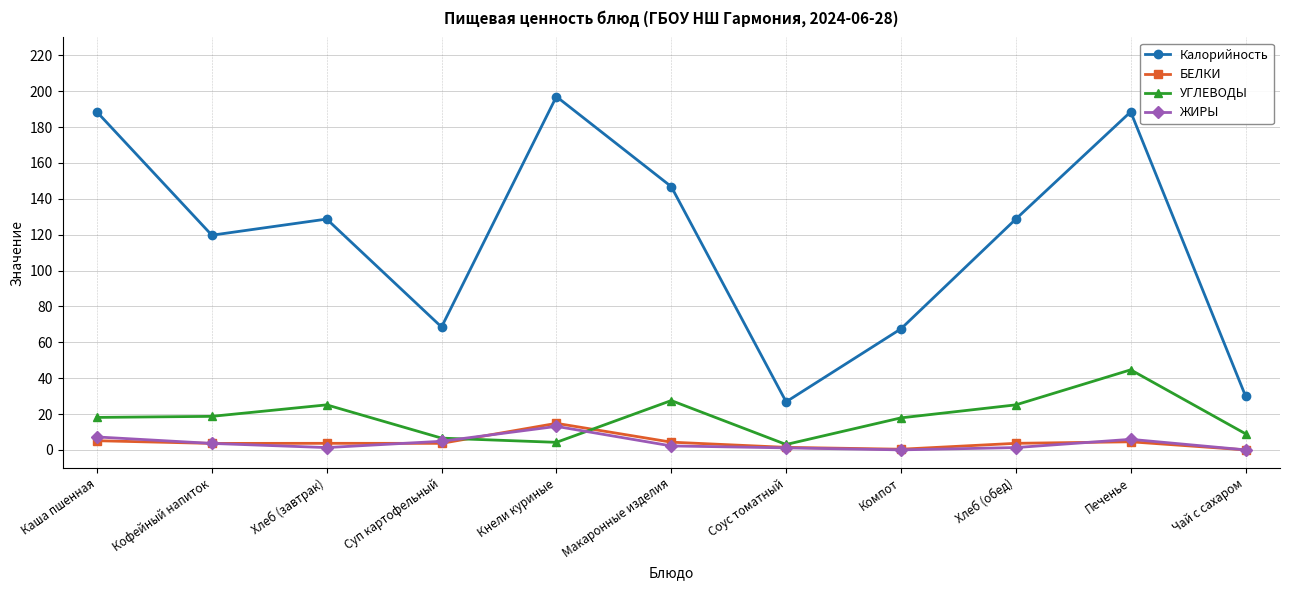

What is the average value of the БЕЛКИ series?

4.1